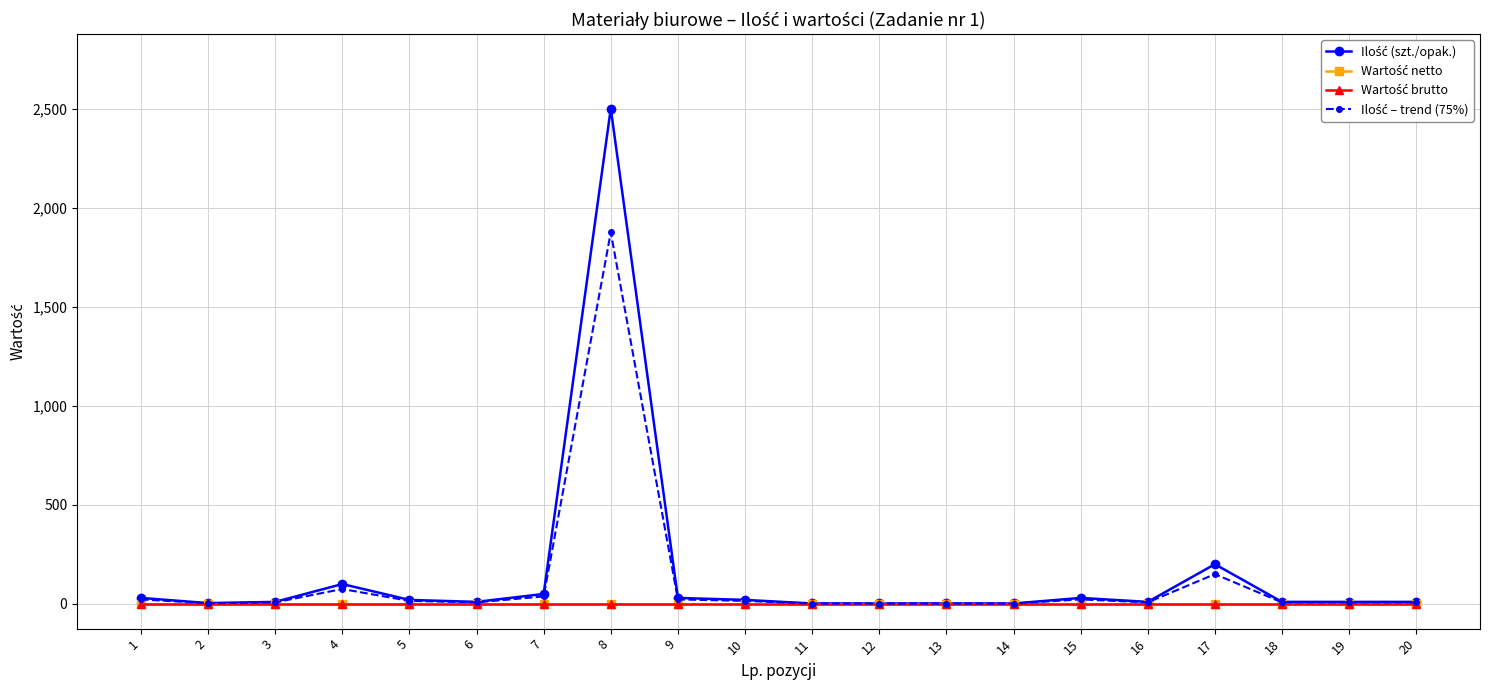

What is the greatest value displayed?

2500.0